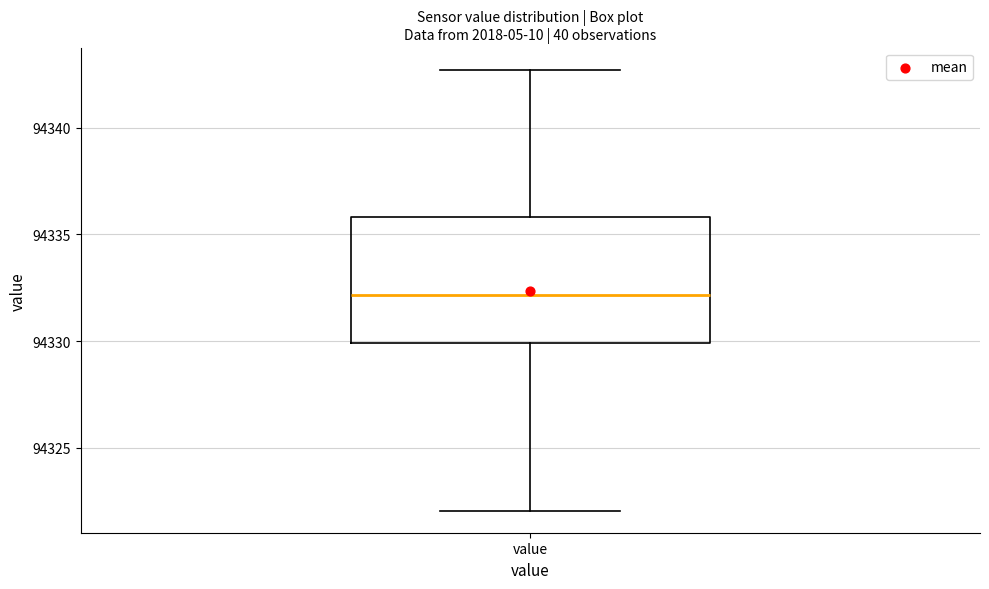

Where does the lower whisker of the box for value end on the y-axis? The values are not printed on the chart, so give them approximately, as read against the axis.

94322.0